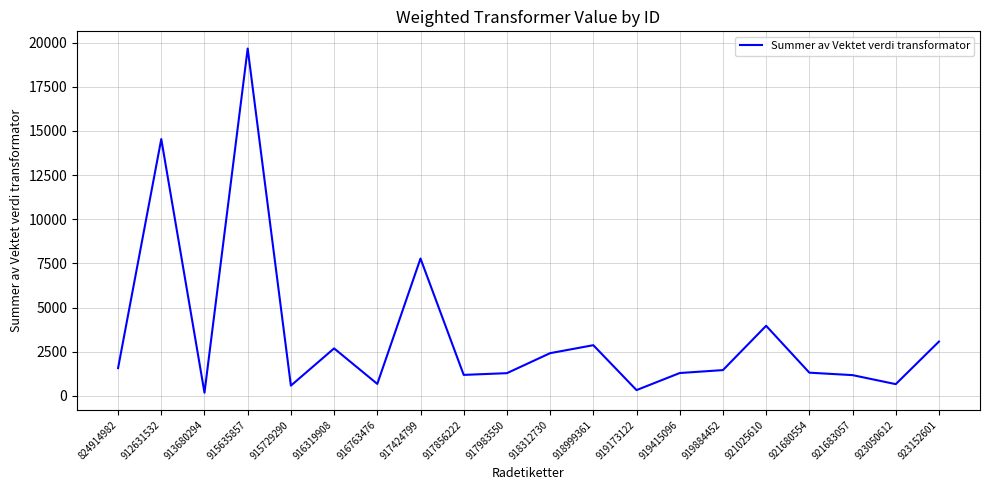

The value at 915635857 is 29997.6. True or false?

False